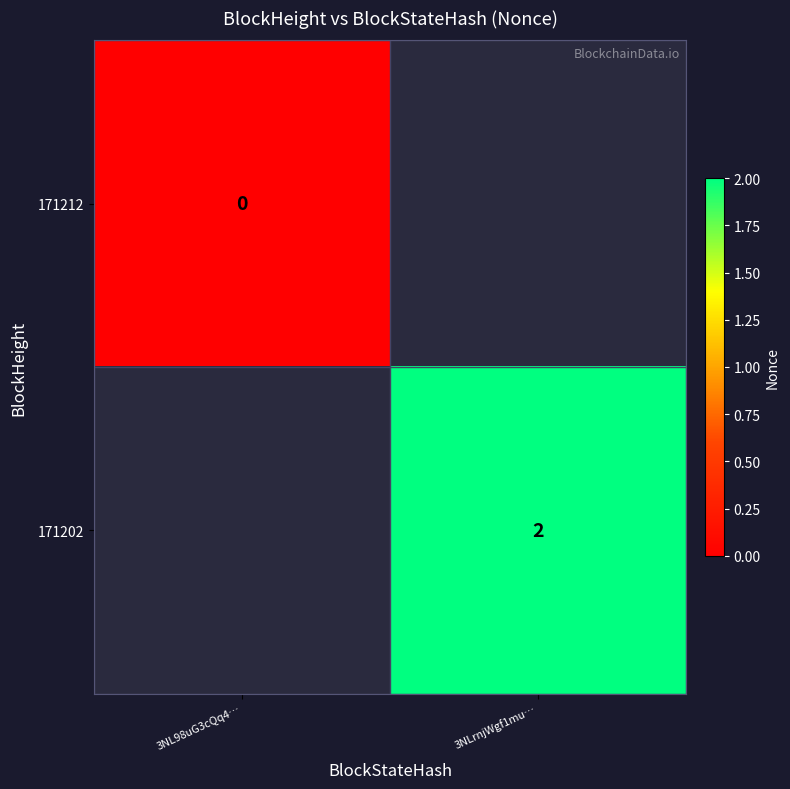

The value of 171202 at 3NLrnjWgf1mu… is 2. True or false?

True